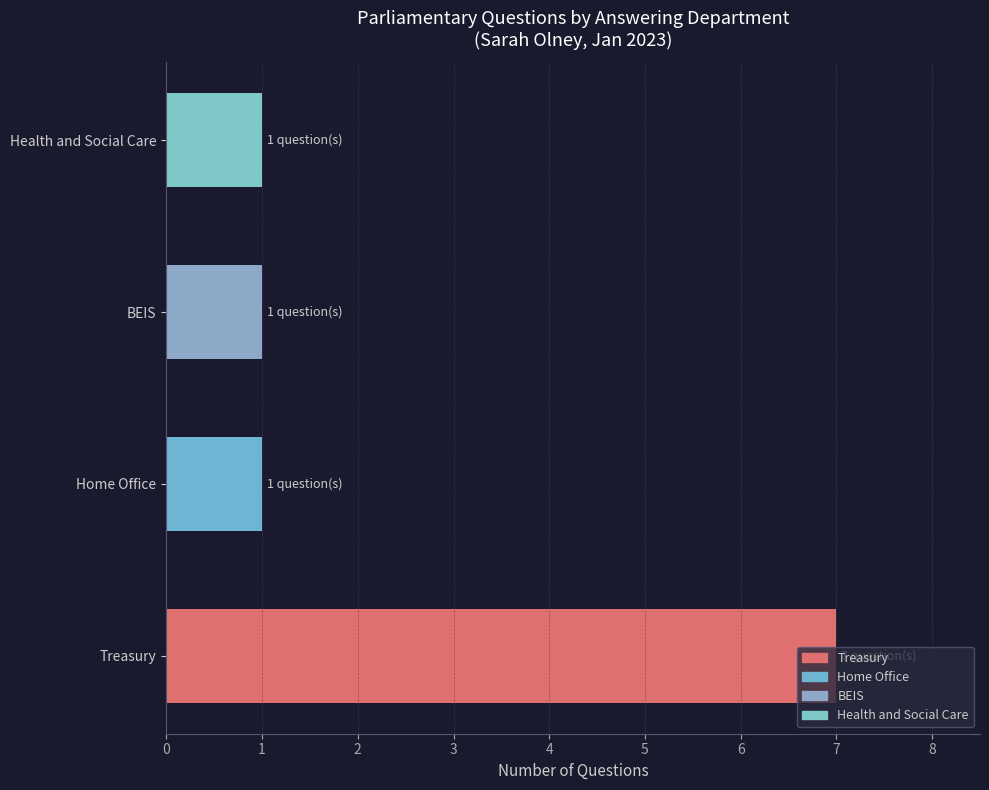

Count the number of data series in this chart.

1